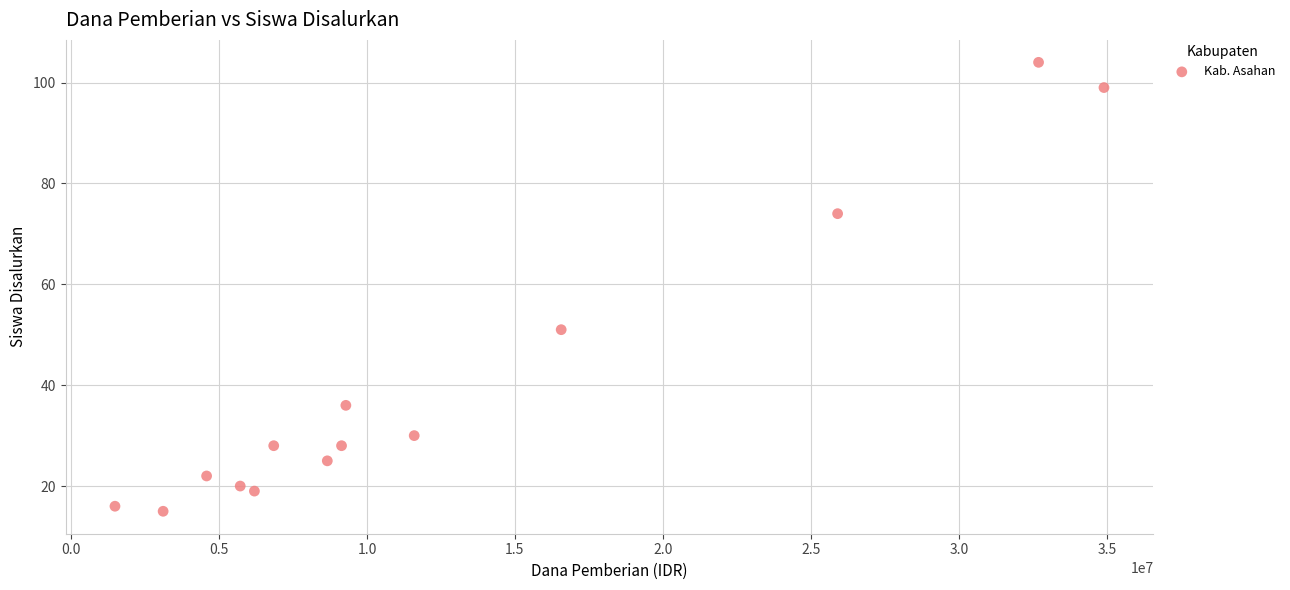

What Y value in the scatter plot is closest to 59?

51